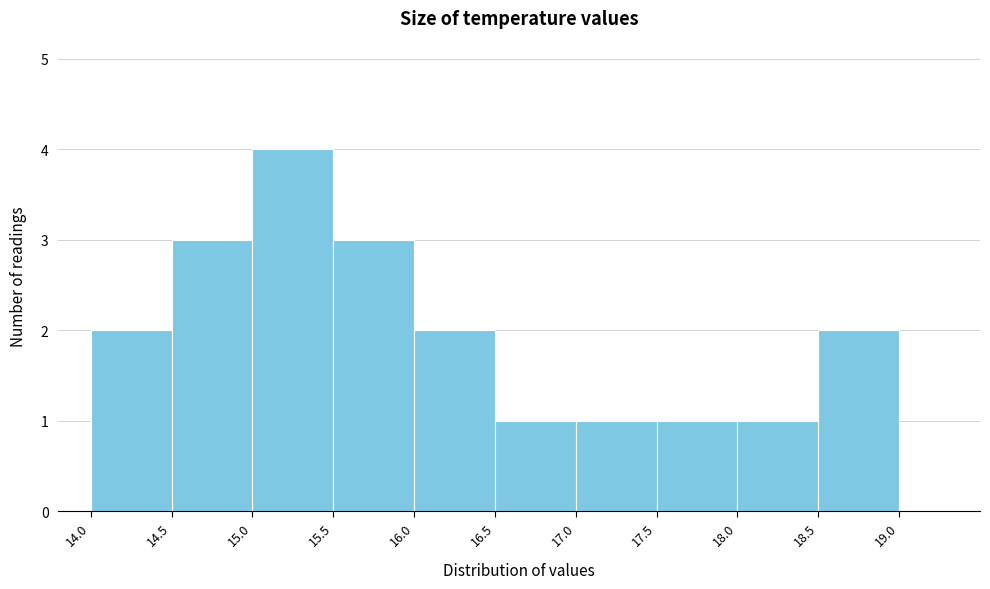

Reading left to right, transcribe this chart: for each bar, give the range it covers on the x-axis and its height. The values are not printed on the chart, so give them approximately, as read against the axis.

14.0 to 14.5: 2
14.5 to 15.0: 3
15.0 to 15.5: 4
15.5 to 16.0: 3
16.0 to 16.5: 2
16.5 to 17.0: 1
17.0 to 17.5: 1
17.5 to 18.0: 1
18.0 to 18.5: 1
18.5 to 19.0: 2